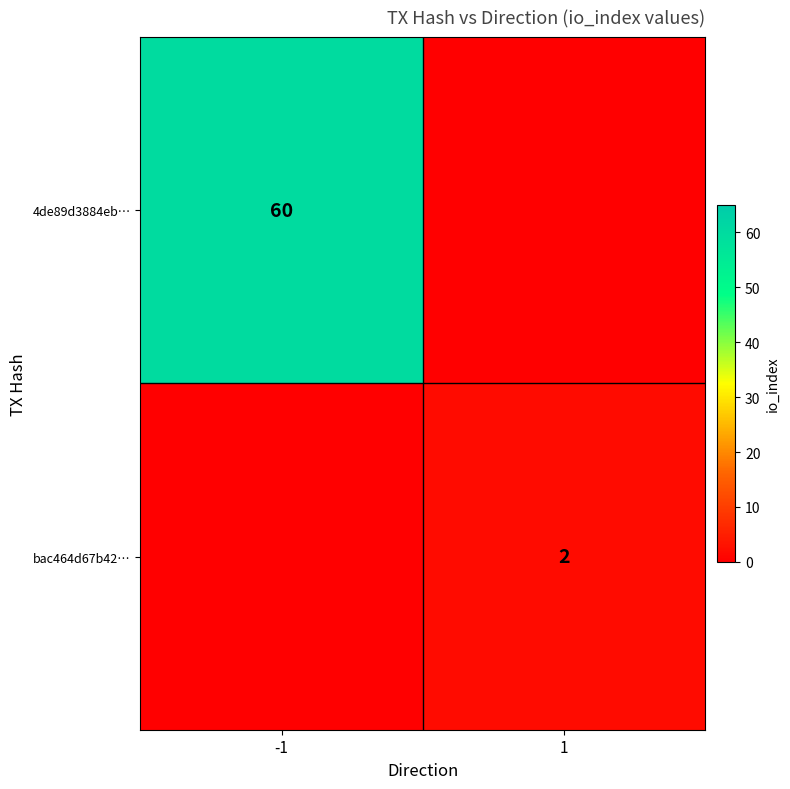

Is it true that bac464d67b42… equals 3 at 1?

False